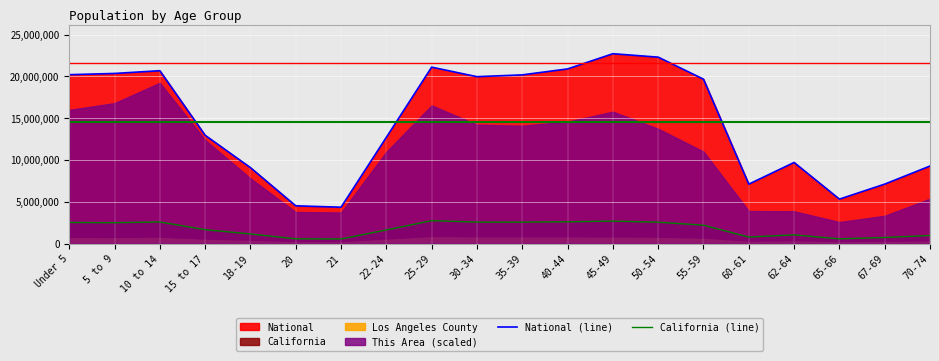

What is the smallest value displayed?

555775